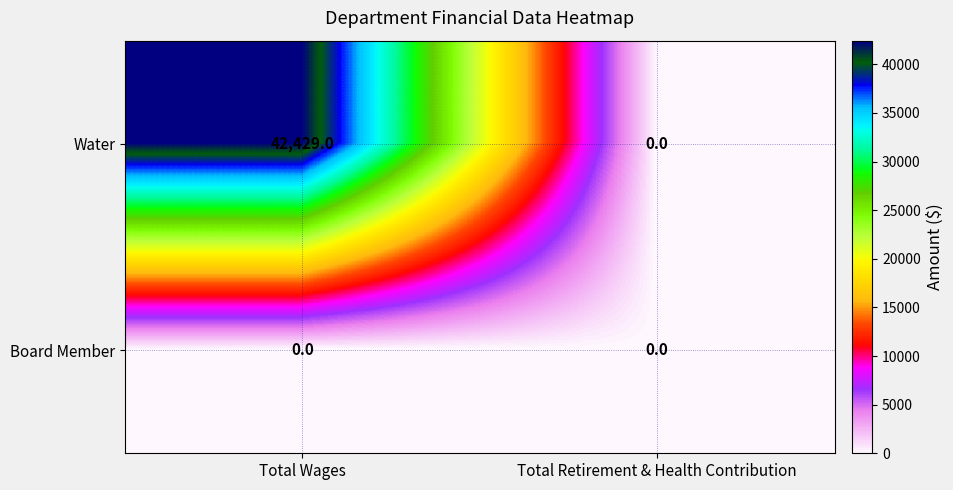

Which label corresponds to the largest value in the chart?

Total Wages